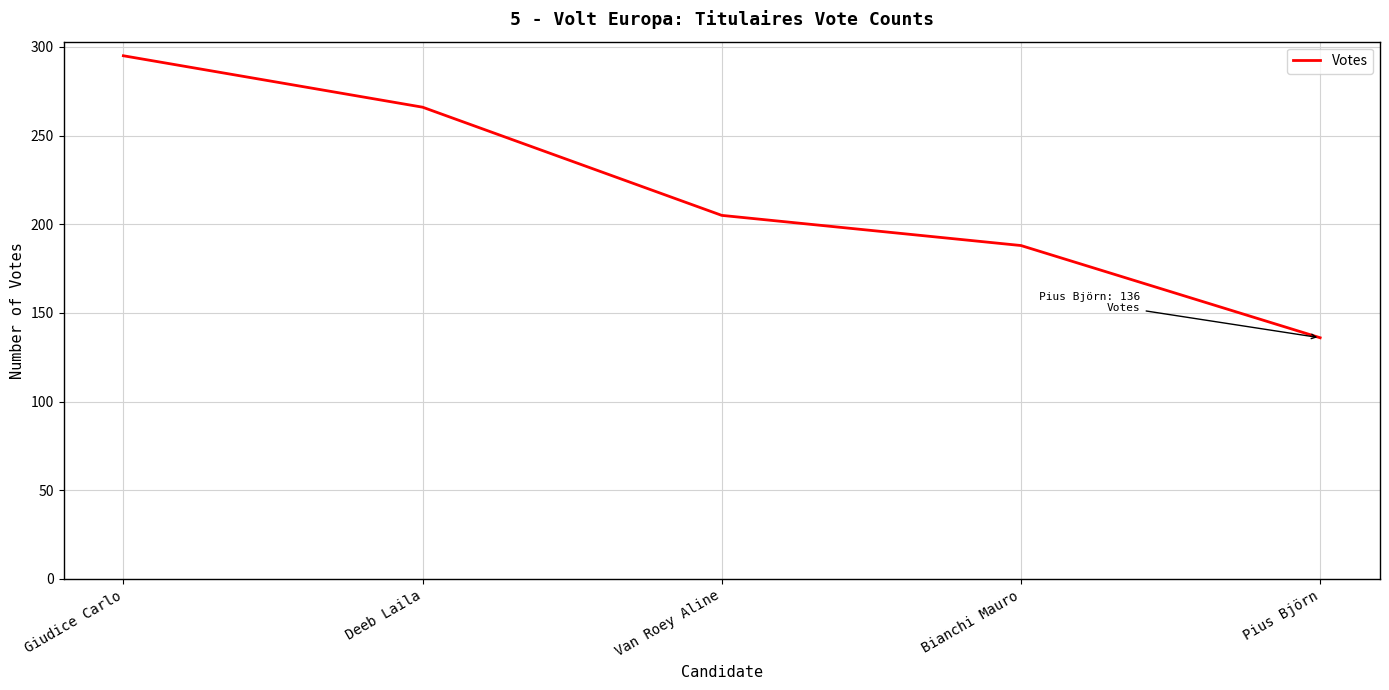

Count the number of data series in this chart.

1